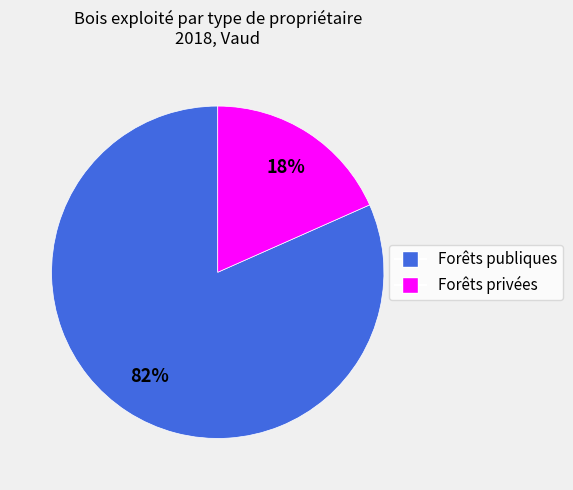

What is the largest slice in the pie chart?

Forêts publiques